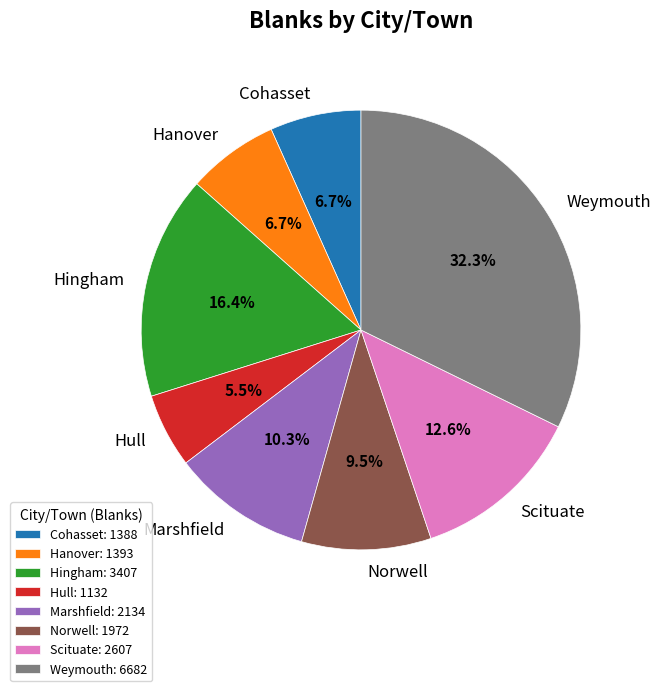

To the nearest percent, what is the average slice percentage?

12%